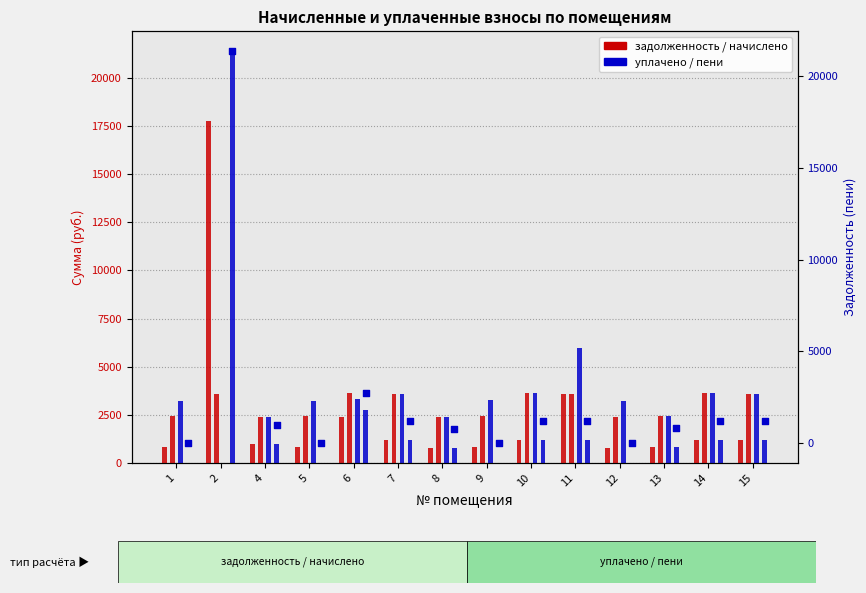

At how many categories does at least one series exceed 20941?

1